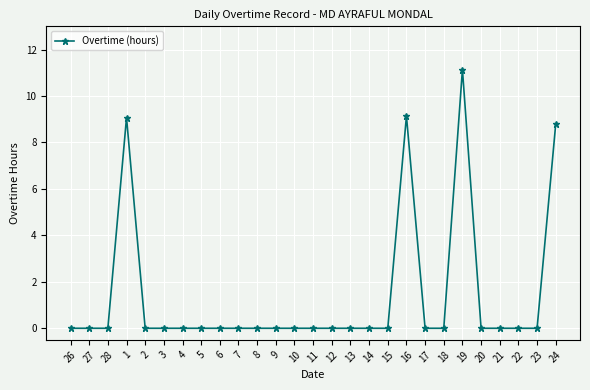

Reading left to right, what are all the values shown in this chart?

26=0.0	27=0.0	28=0.0	1=9.1	2=0.0	3=0.0	4=0.0	5=0.0	6=0.0	7=0.0	8=0.0	9=0.0	10=0.0	11=0.0	12=0.0	13=0.0	14=0.0	15=0.0	16=9.1	17=0.0	18=0.0	19=11.1	20=0.0	21=0.0	22=0.0	23=0.0	24=8.8